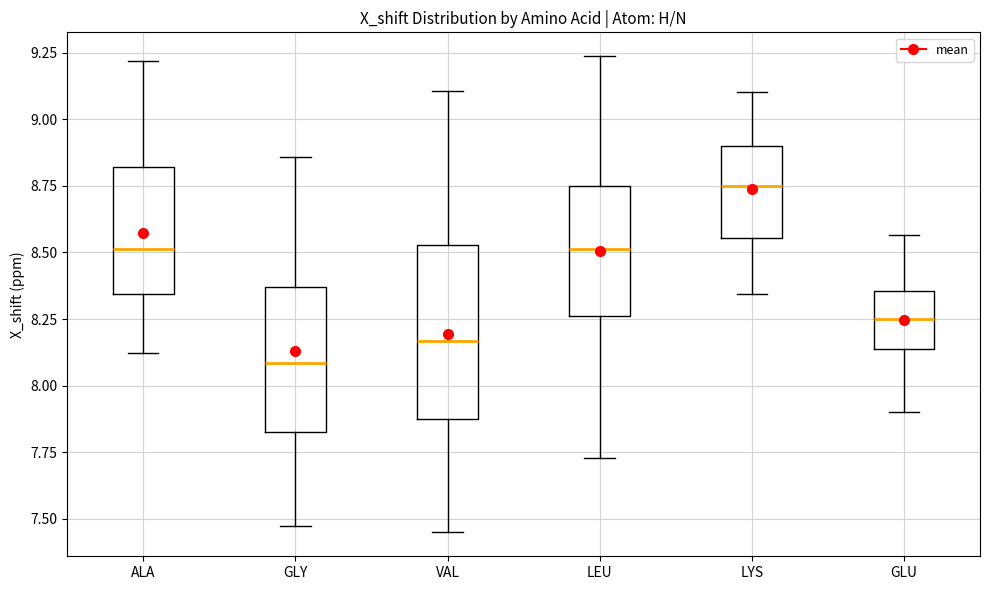

Reading left to right, read every box against the y-axis: the position of its median line, the range the box covers, and the ends of its whiskers. The values are not printed on the chart, so give them approximately, as read against the axis.

ALA: median 8.50, box 8.35 to 8.80, whiskers 8.10 to 9.20
GLY: median 8.10, box 7.85 to 8.35, whiskers 7.50 to 8.85
VAL: median 8.15, box 7.90 to 8.55, whiskers 7.45 to 9.10
LEU: median 8.50, box 8.25 to 8.75, whiskers 7.75 to 9.25
LYS: median 8.75, box 8.55 to 8.90, whiskers 8.35 to 9.10
GLU: median 8.25, box 8.15 to 8.35, whiskers 7.90 to 8.55